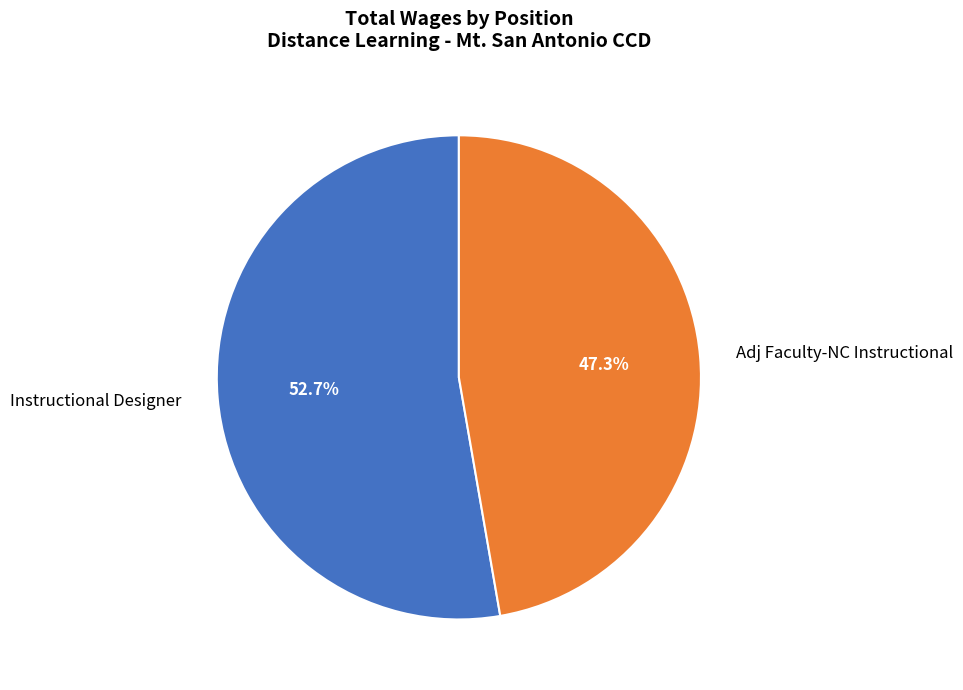

Does Instructional Designer account for over 50% of the chart?

Yes